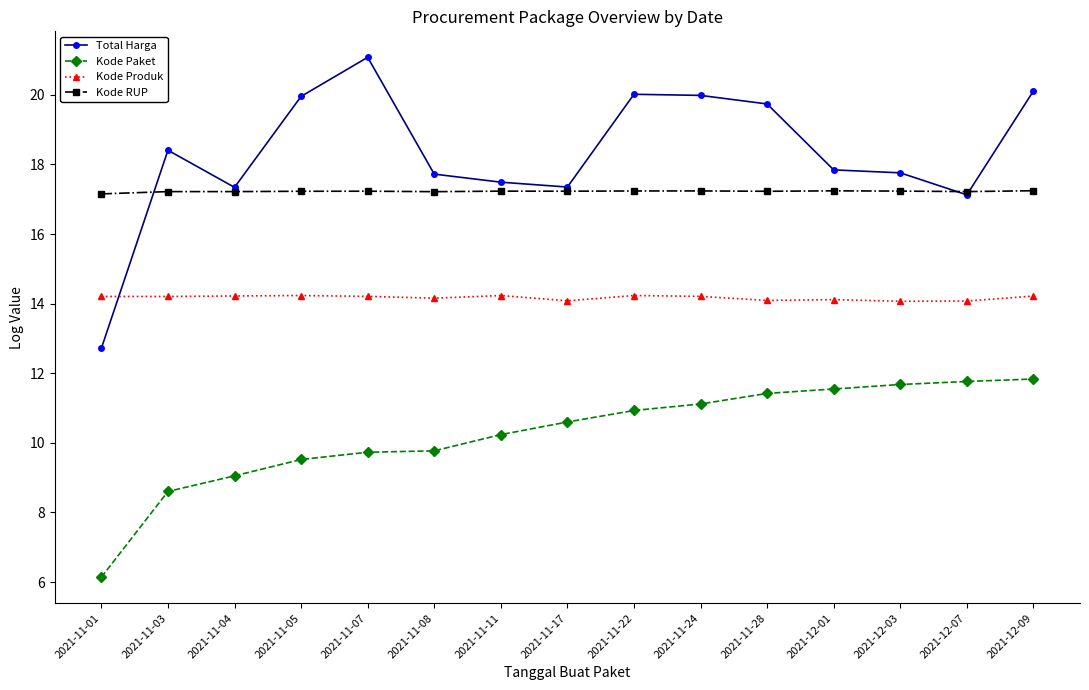

List the series in order of their peak value, lowest first.

Kode Paket, Kode Produk, Kode RUP, Total Harga